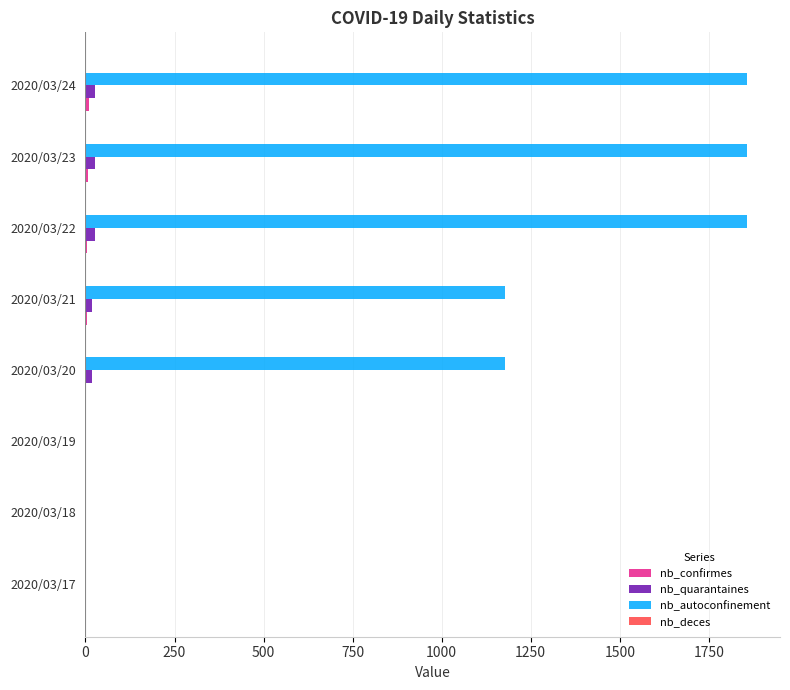

Which series changed the most between 2020/03/18 and 2020/03/22?

nb_autoconfinement